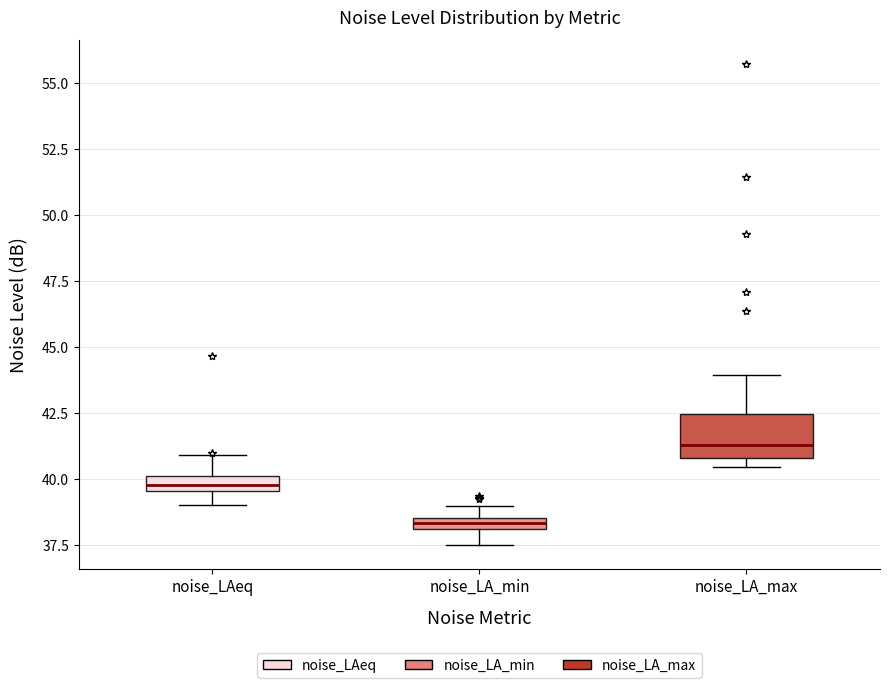

Where is the lower edge of the box for noise_LA_min on the y-axis? The values are not printed on the chart, so give them approximately, as read against the axis.

38.0